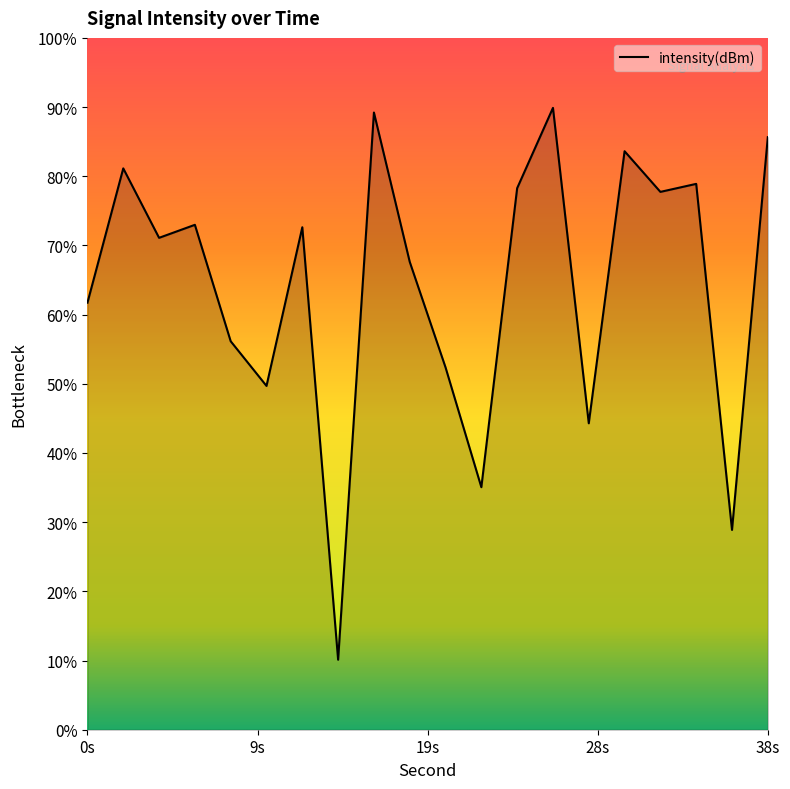

Does the chart display data point markers on the line(s)?

No